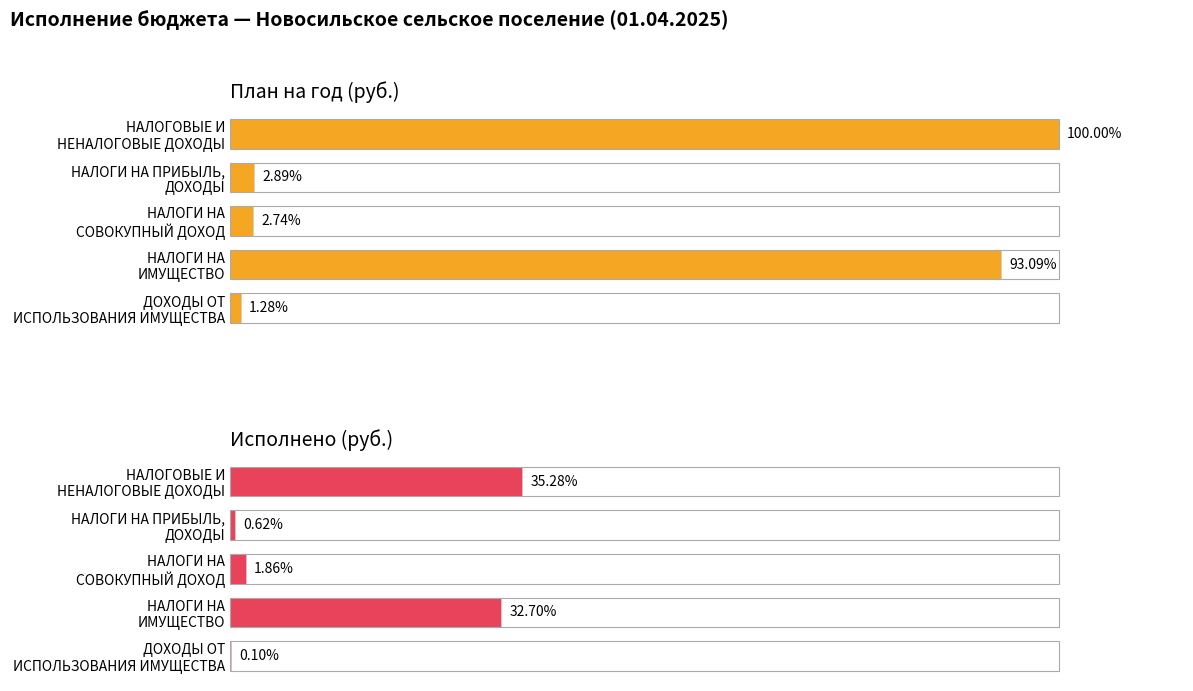

How many data points in План на год (руб.) are above 167000?

2